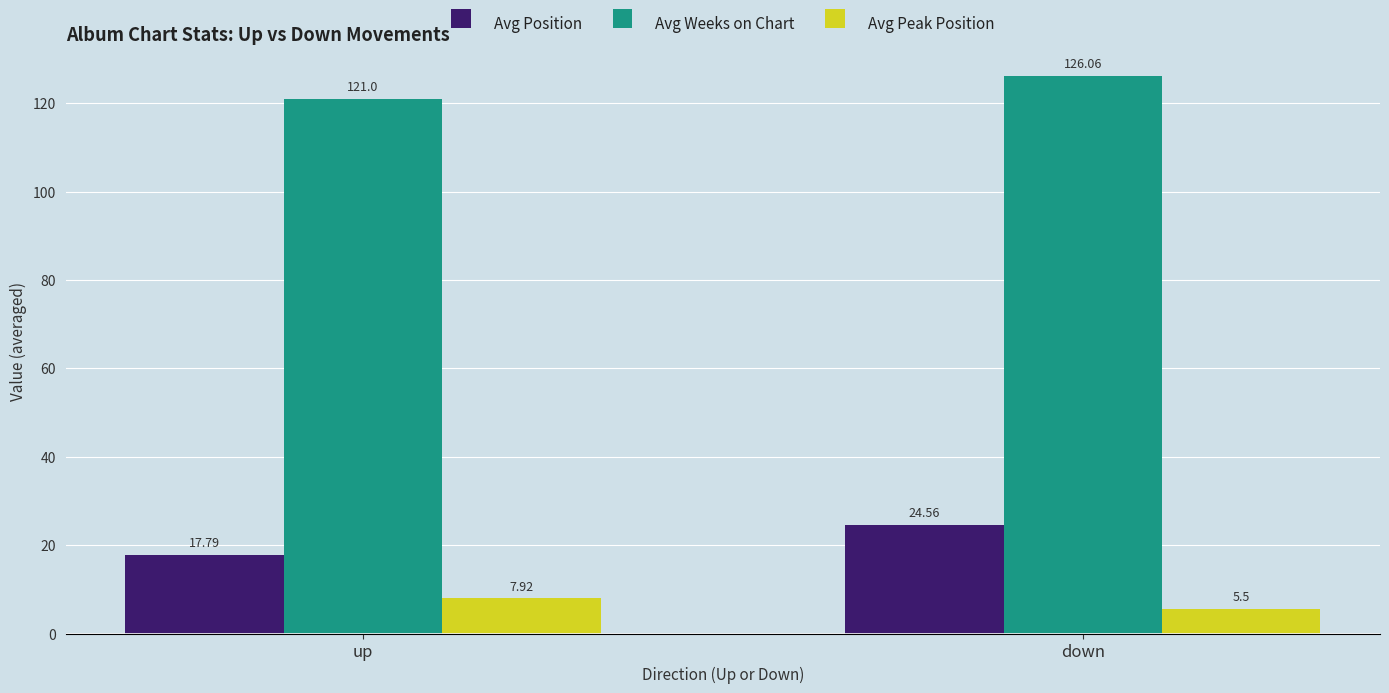

What is the total value across all series at up?

146.7